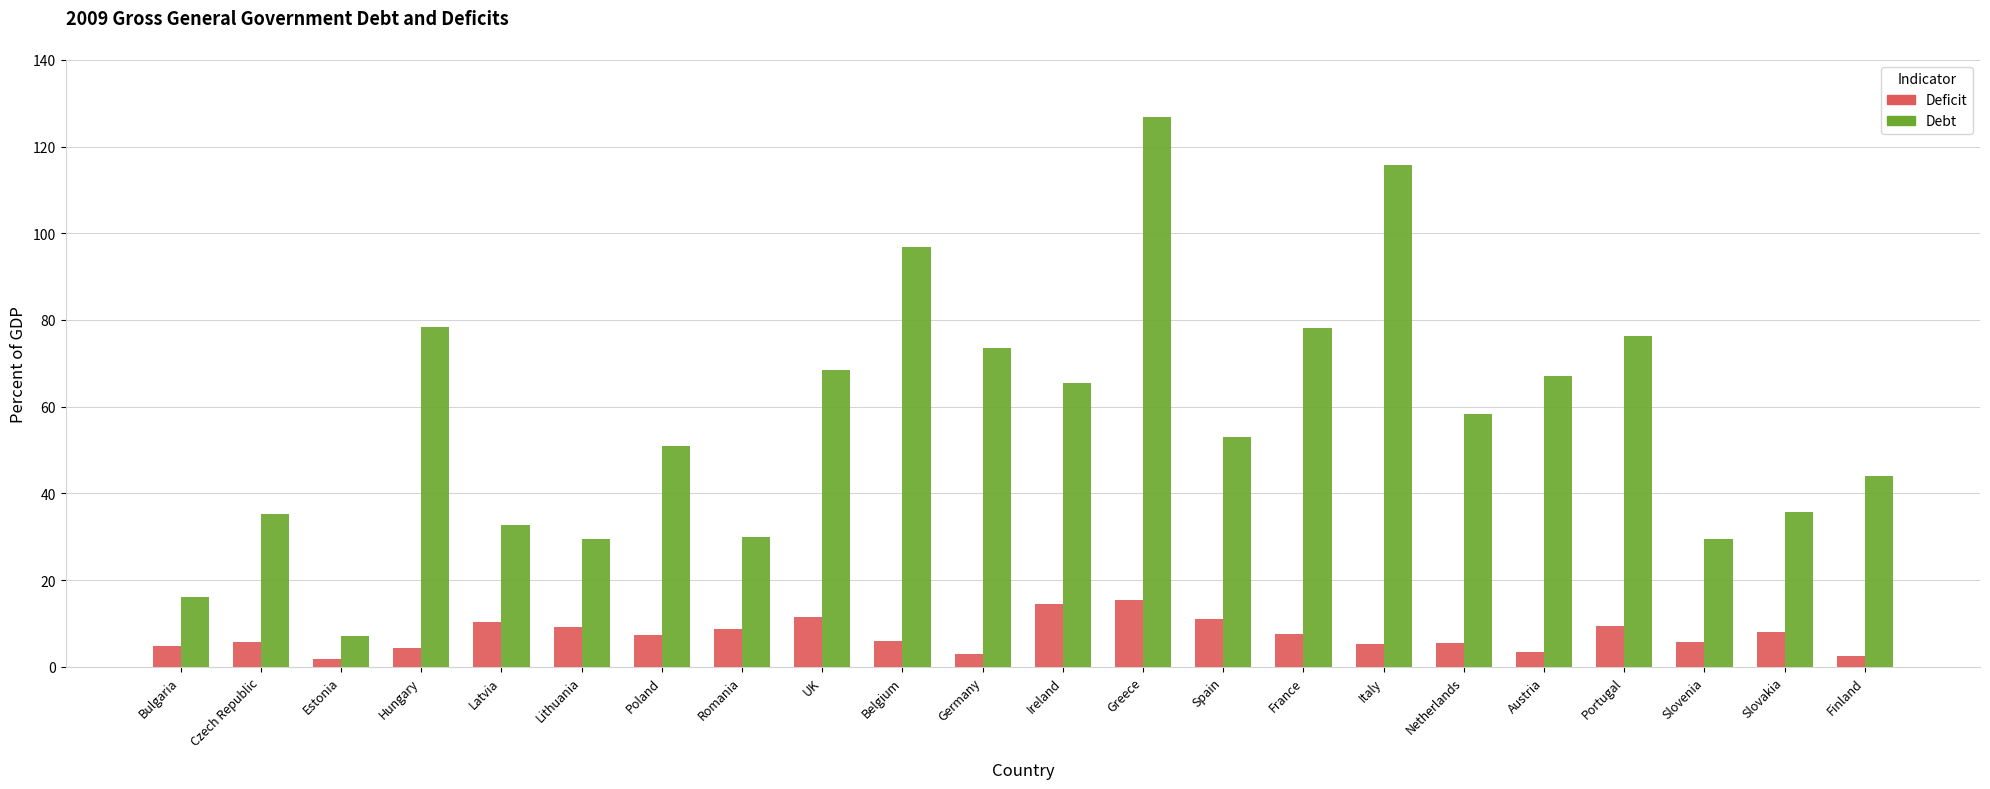

At Finland, list the series in order from smallest to largest.

Deficit, Debt